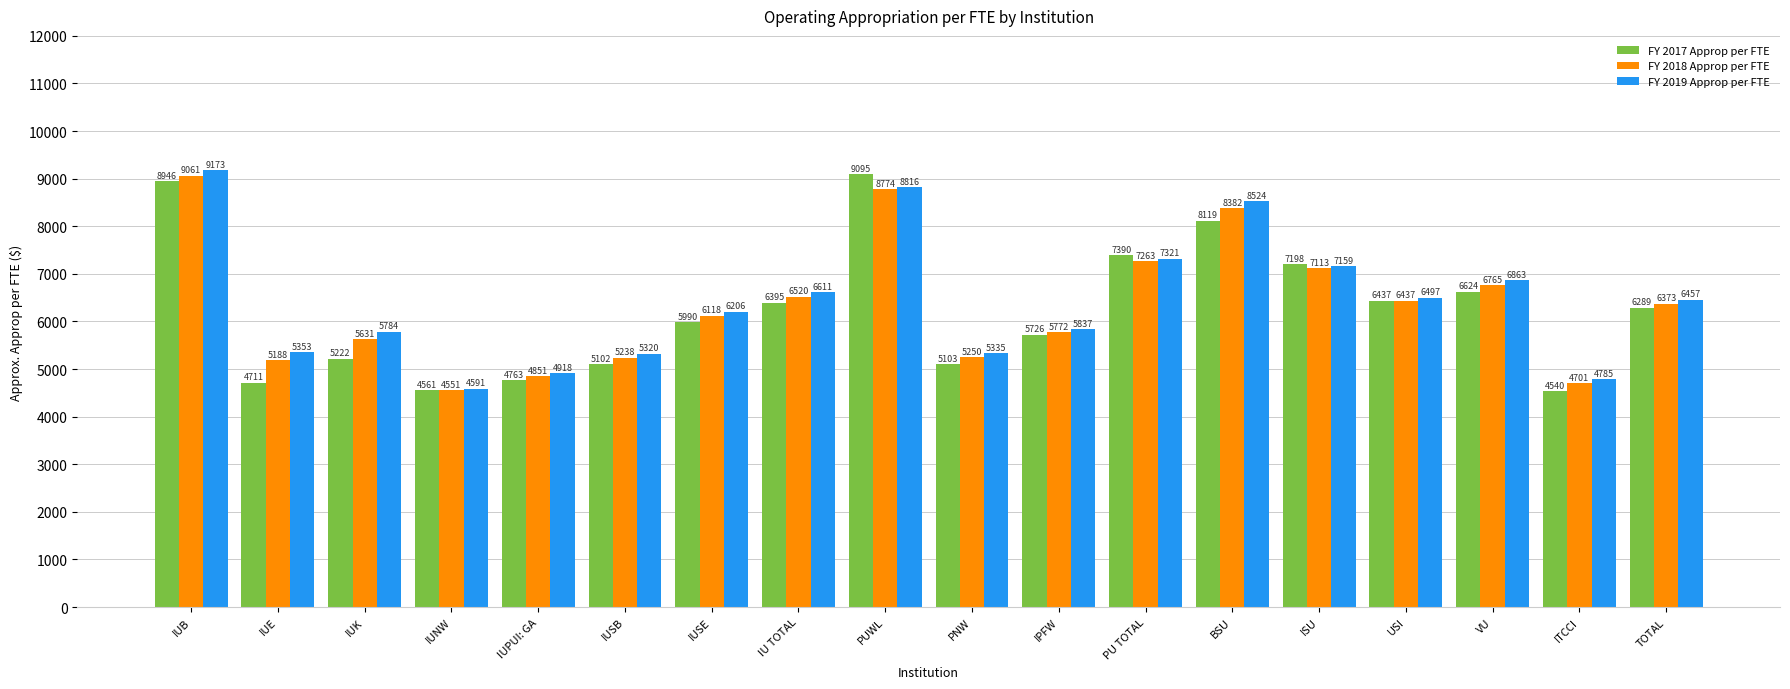

What is the value of the FY 2017 Approp per FTE bar at the 16th from the left?

6624